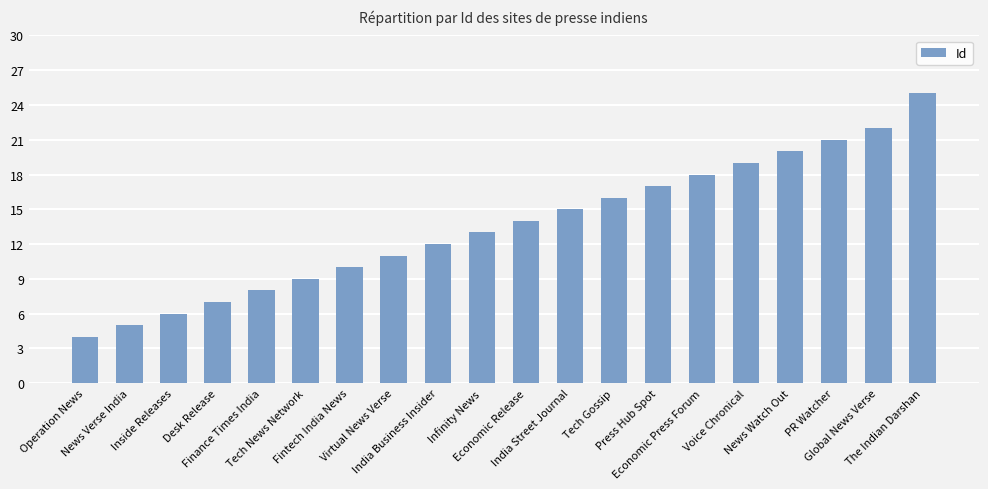

Which label corresponds to the smallest value in the chart?

Operation News